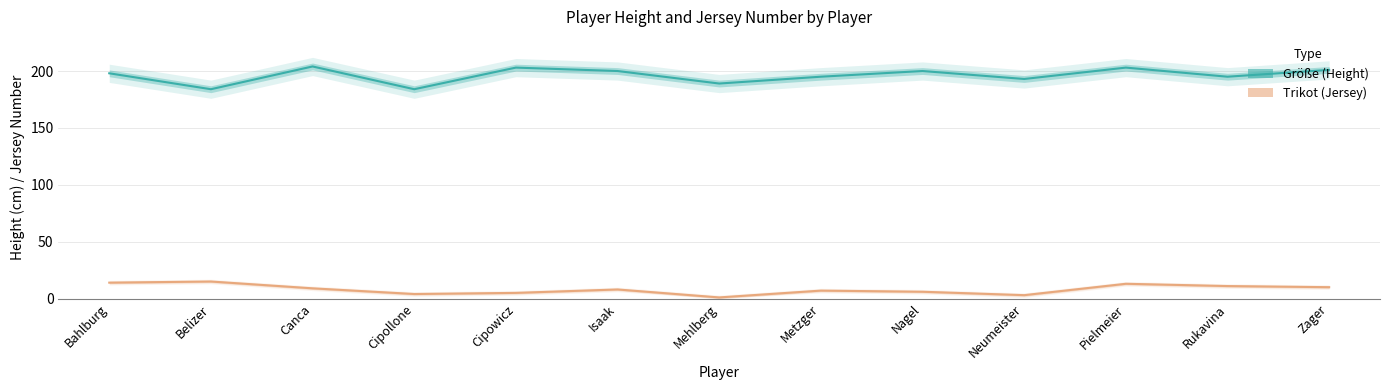

What is the value of the Größe point at the 2nd from the left?

184